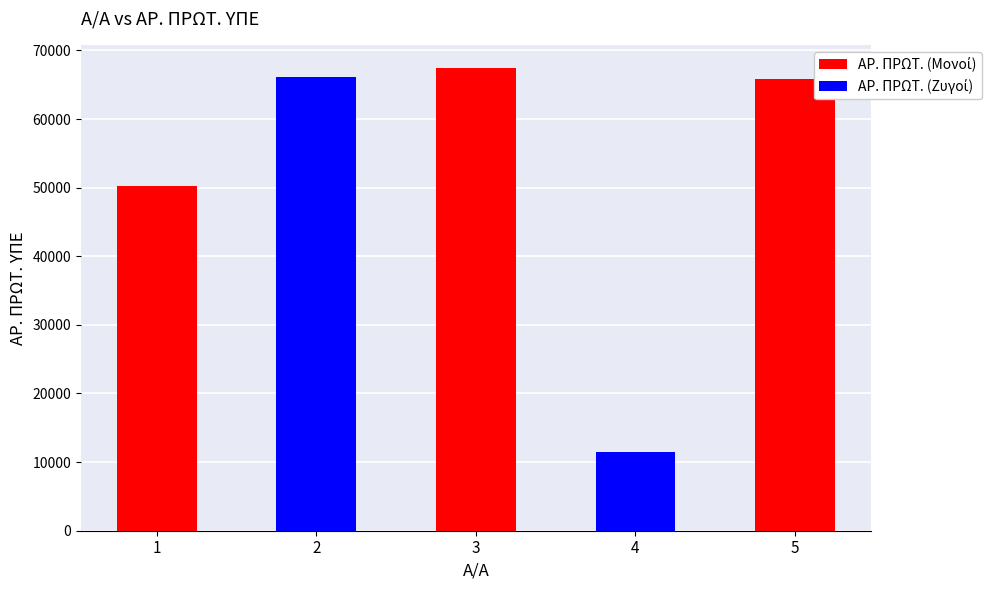

What is the difference between the values at 5 and 4?

54398